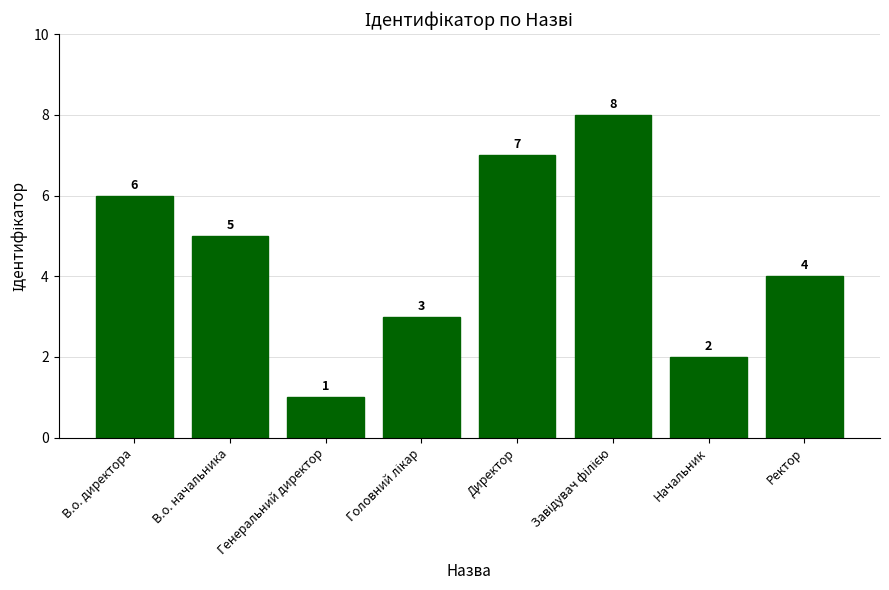

Are the bars grouped side by side (vs. stacked)?

No